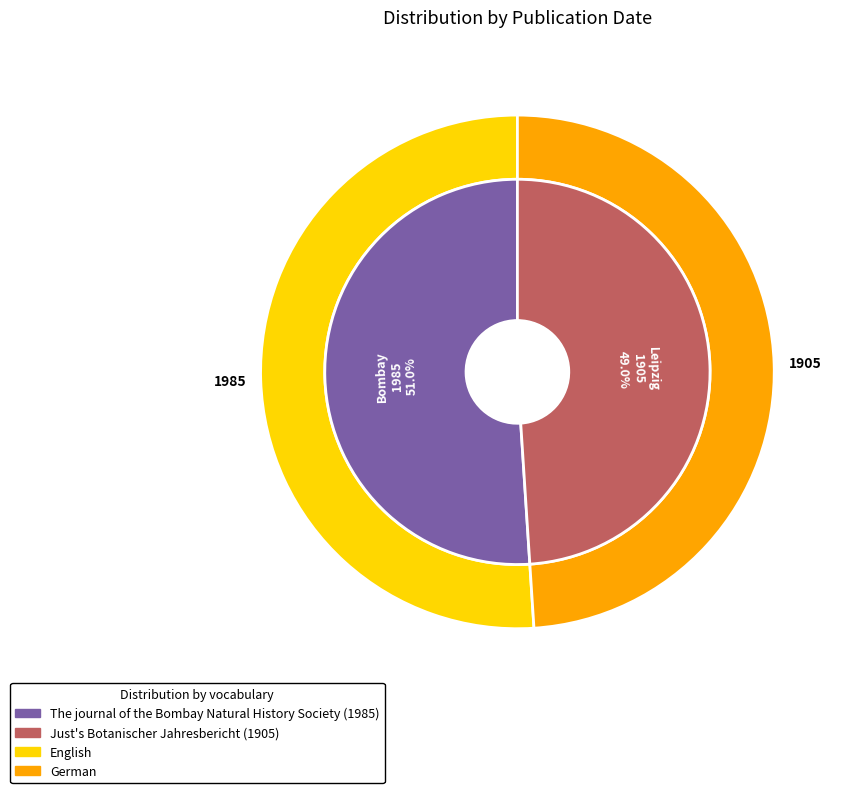

To the nearest percent, what portion does The journal of the Bombay Natural History Society (1985) represent?

51%